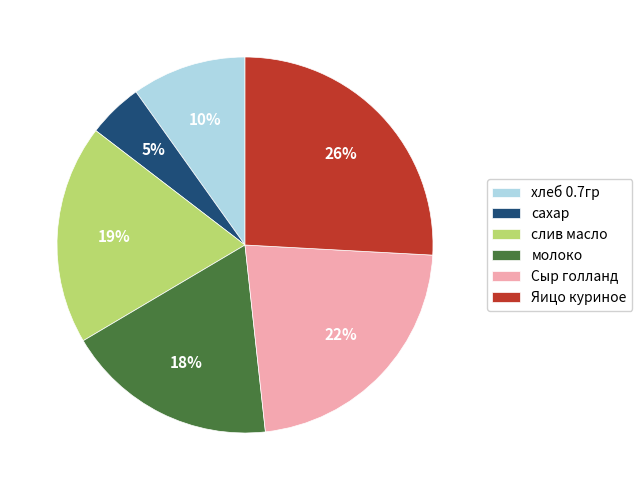

Does any single category account for the majority?

No